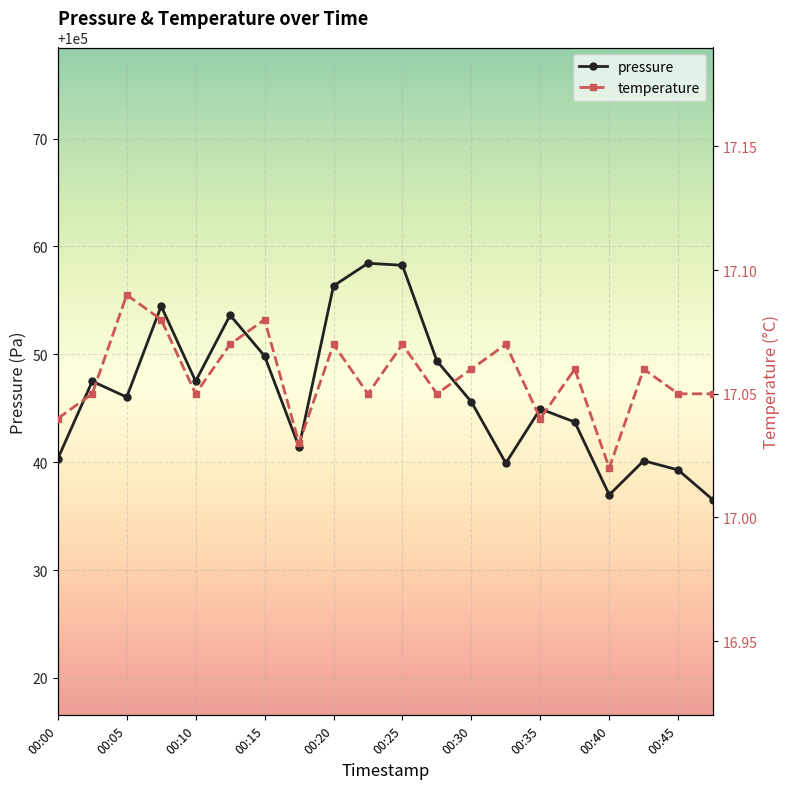

How many interior local valleys does the temperature series have?

6